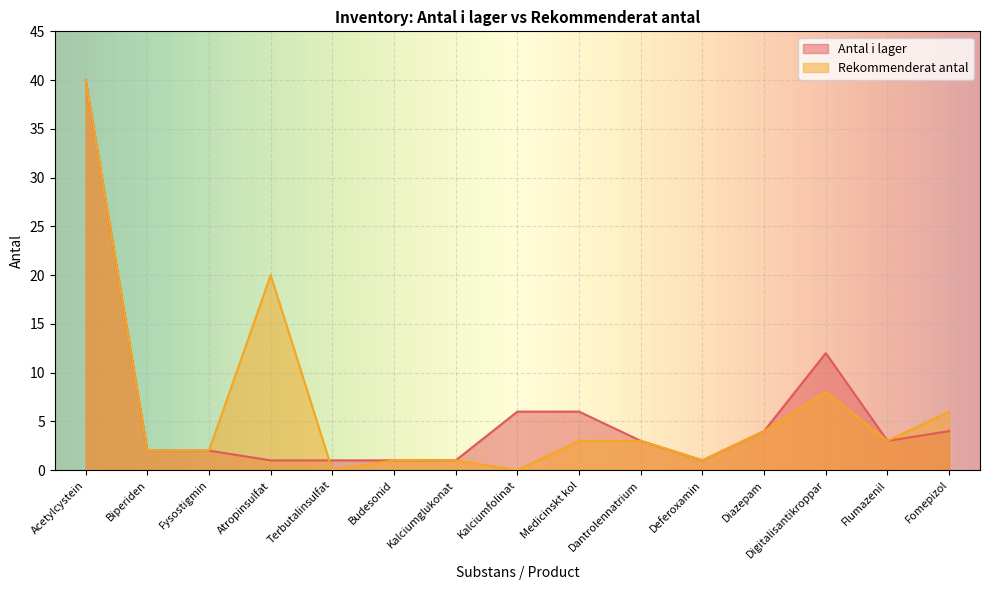

What is the sum of all Antal i lager values?

87